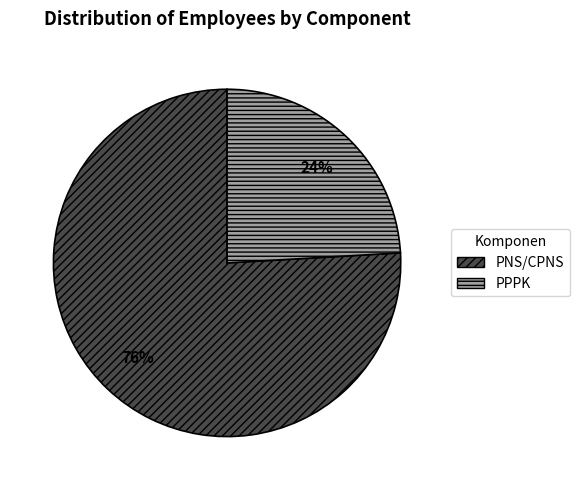

Is it true that PPPK is 13% of the pie?

False